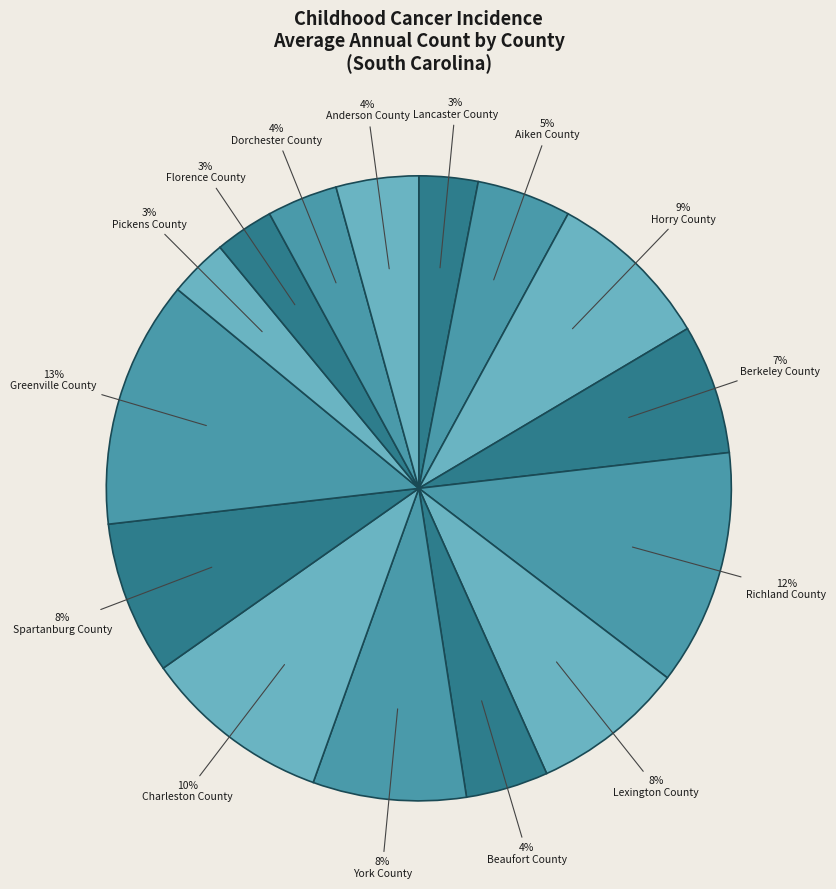

How many segments does this pie chart have?

15